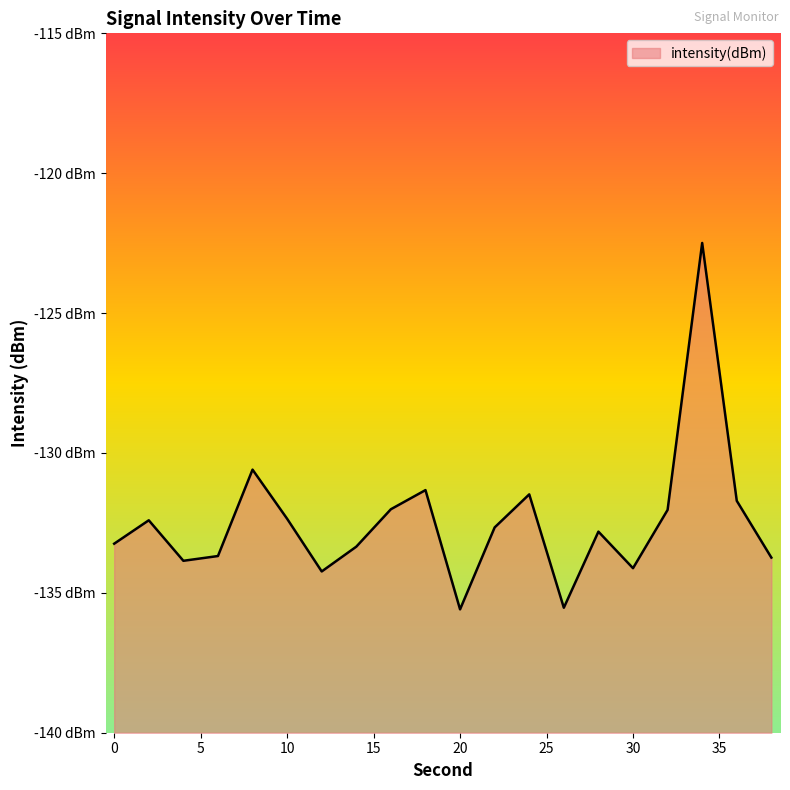

Which label corresponds to the largest value in the chart?

34